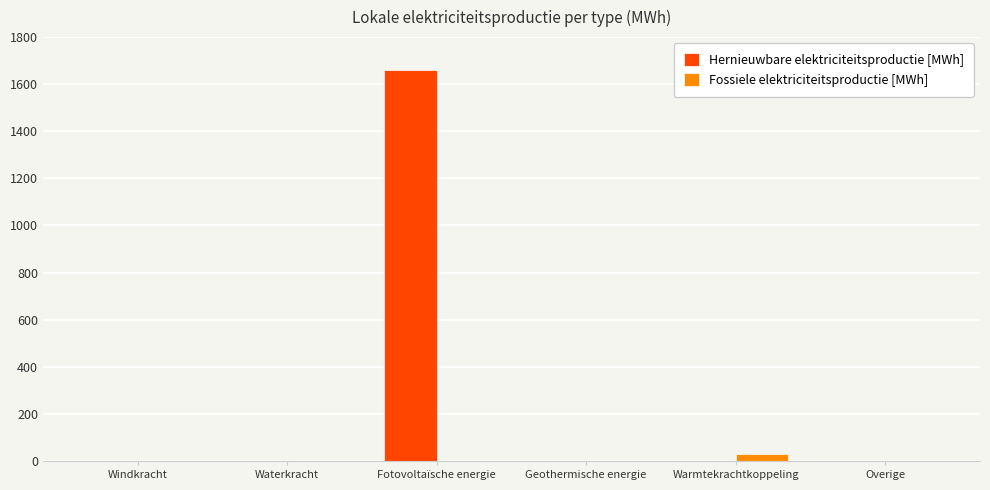

Reading left to right, transcribe all the data shown in this chart.

Hernieuwbare elektriciteitsproductie [MWh]: Windkracht=0.0	Waterkracht=0.0	Fotovoltaïsche energie=1658.9	Geothermische energie=0.0	Warmtekrachtkoppeling=0.0	Overige=0.0
Fossiele elektriciteitsproductie [MWh]: Windkracht=0.0	Waterkracht=0.0	Fotovoltaïsche energie=0.0	Geothermische energie=0.0	Warmtekrachtkoppeling=28.4	Overige=0.0